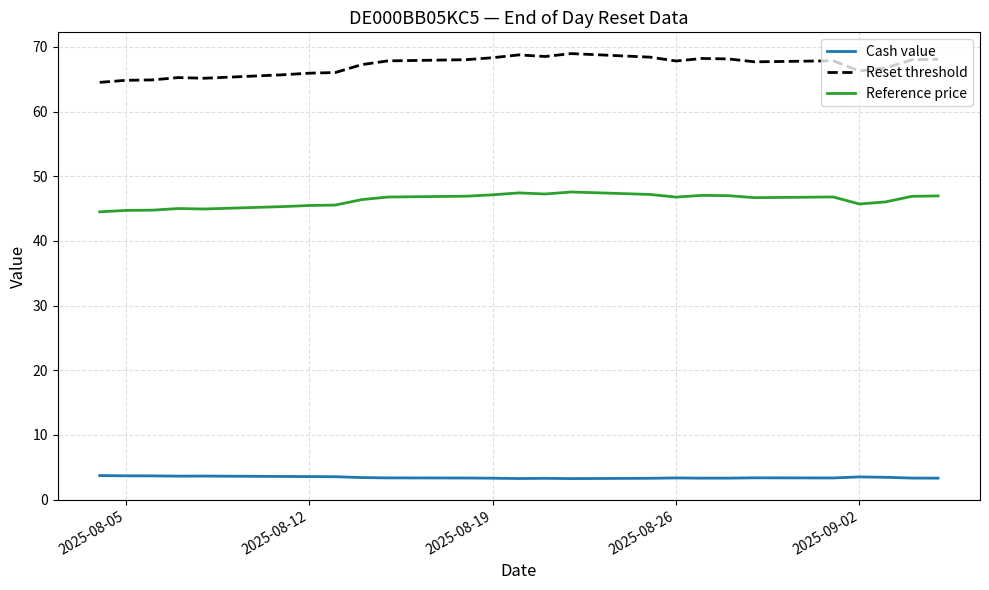

What is the highest value of the Cash value series?

3.7